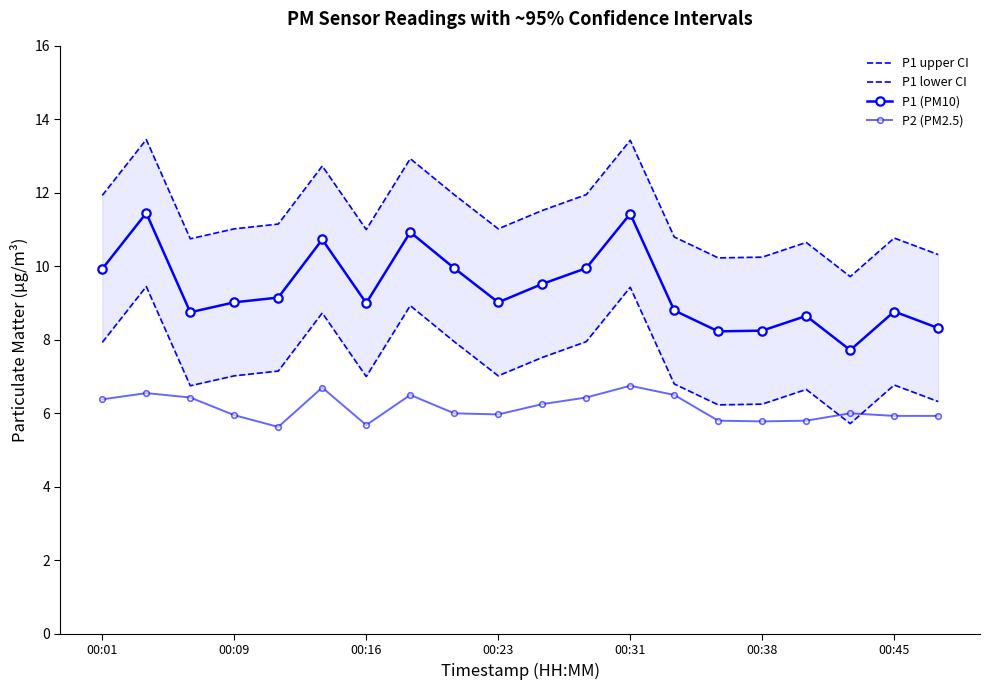

How many interior local peaks does the P1 lower CI series have?

6